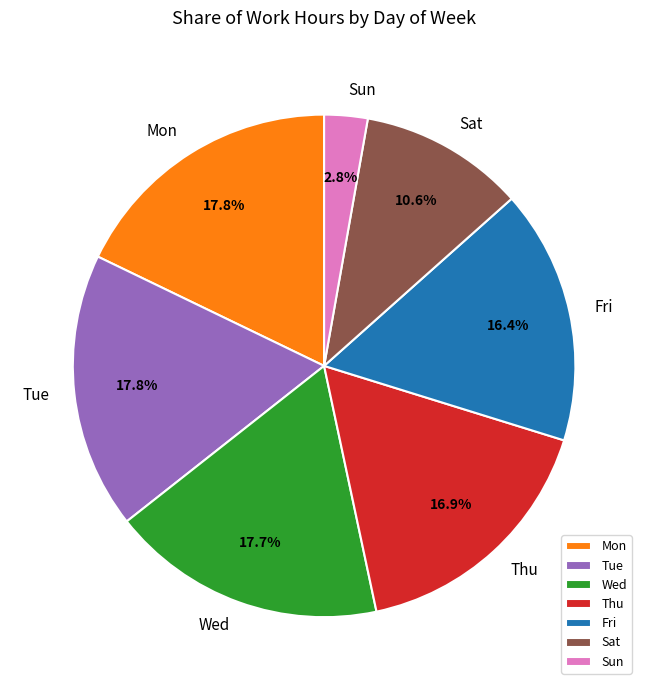

How many slices are in this pie chart?

7